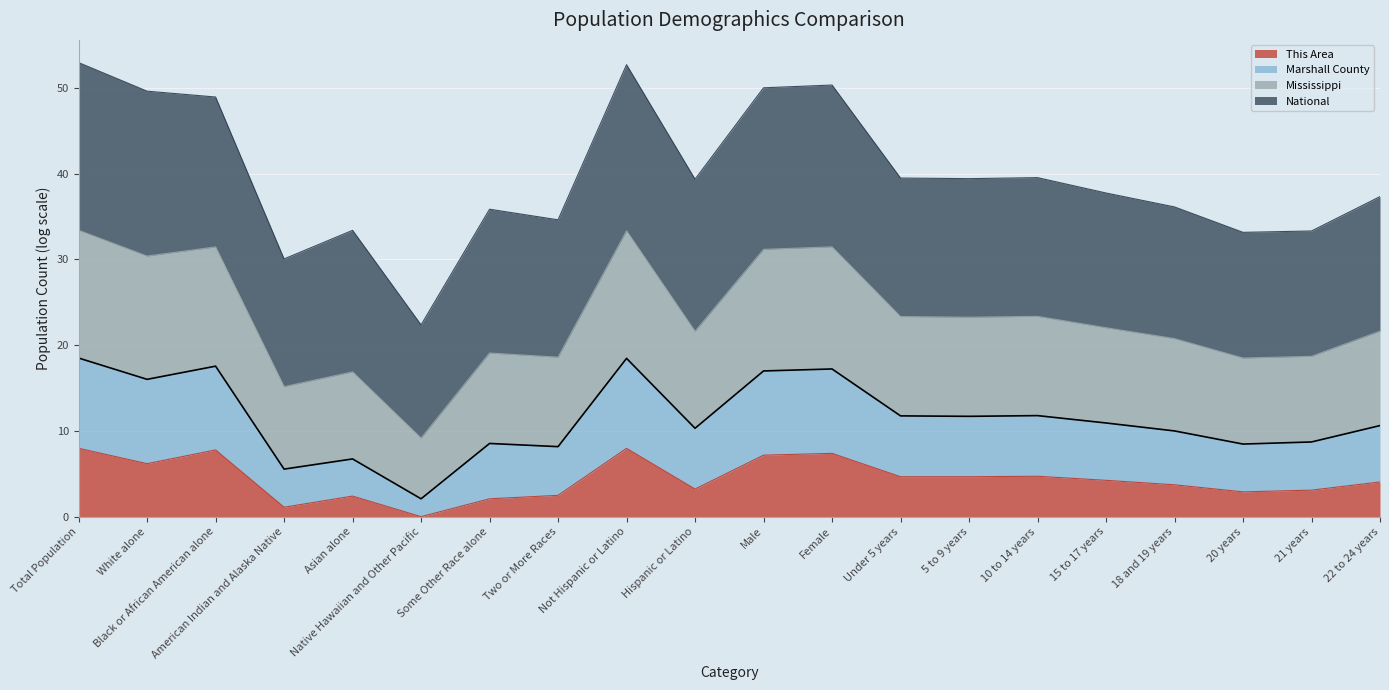

The value of This Area at 15 to 17 years is 6.9. True or false?

False